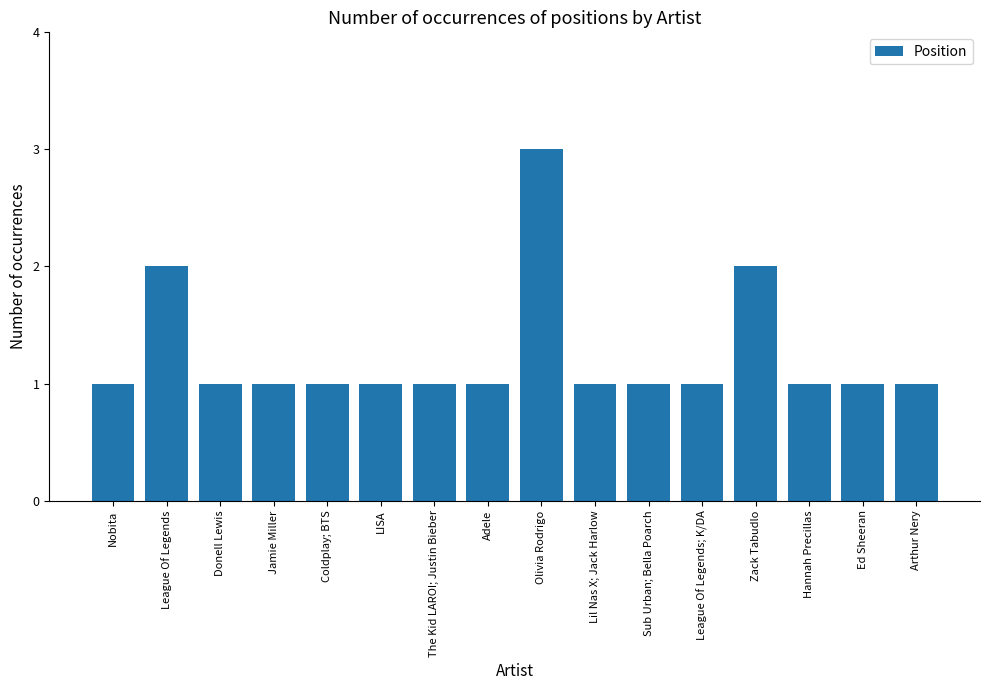

What is the ratio of the value at Nobita to the value at Sub Urban; Bella Poarch?

1.0